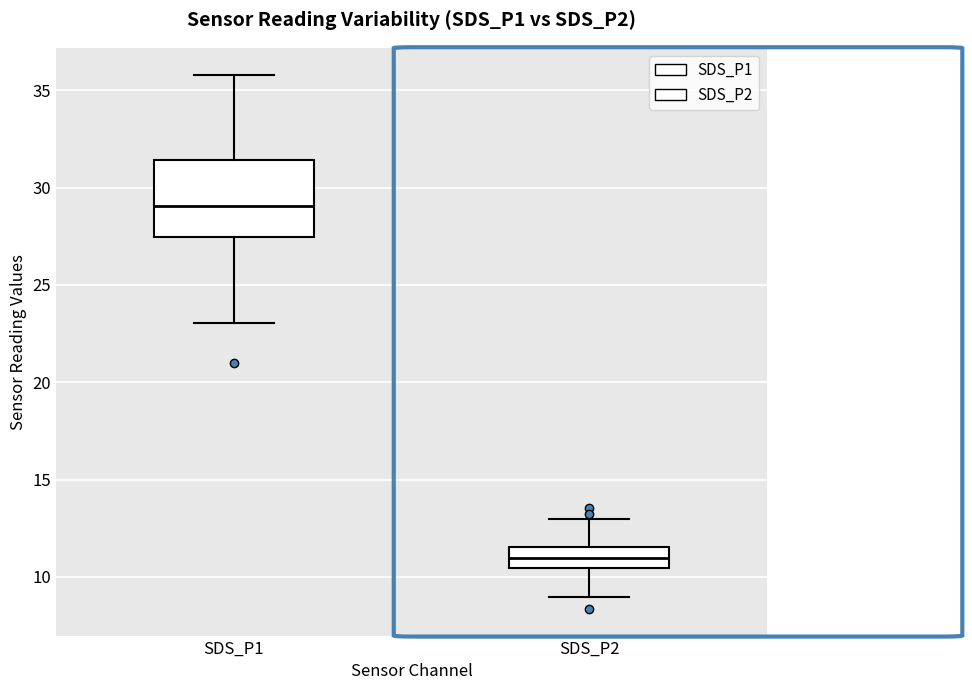

Reading left to right, transcribe this box plot: for each box, give where its median line is, the range the box spans, and where its two whiskers end, as read against the y-axis. The values are not printed on the chart, so give them approximately, as read against the axis.

SDS_P1: median 29.0, box 27.5 to 31.5, whiskers 23.0 to 36.0
SDS_P2: median 11.0, box 10.5 to 11.5, whiskers 9.0 to 13.0